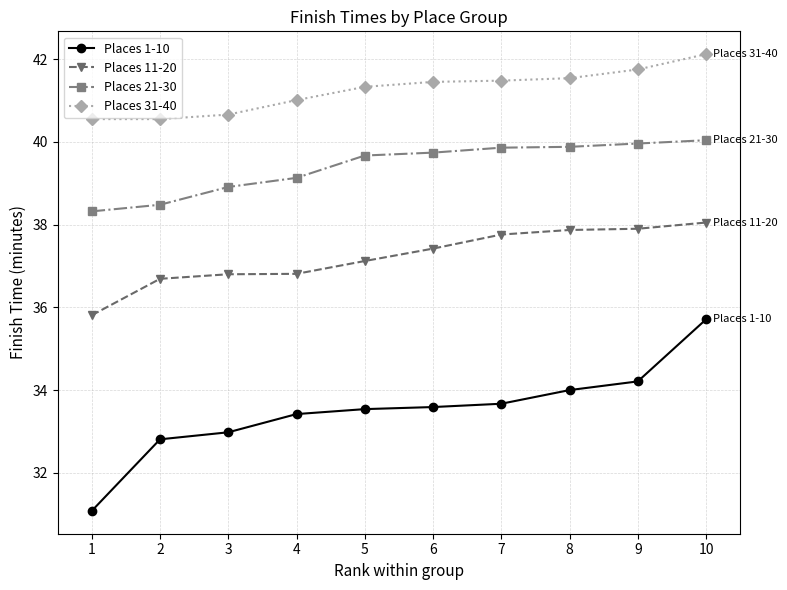

Which series has the widest spread of values?

Places 1-10